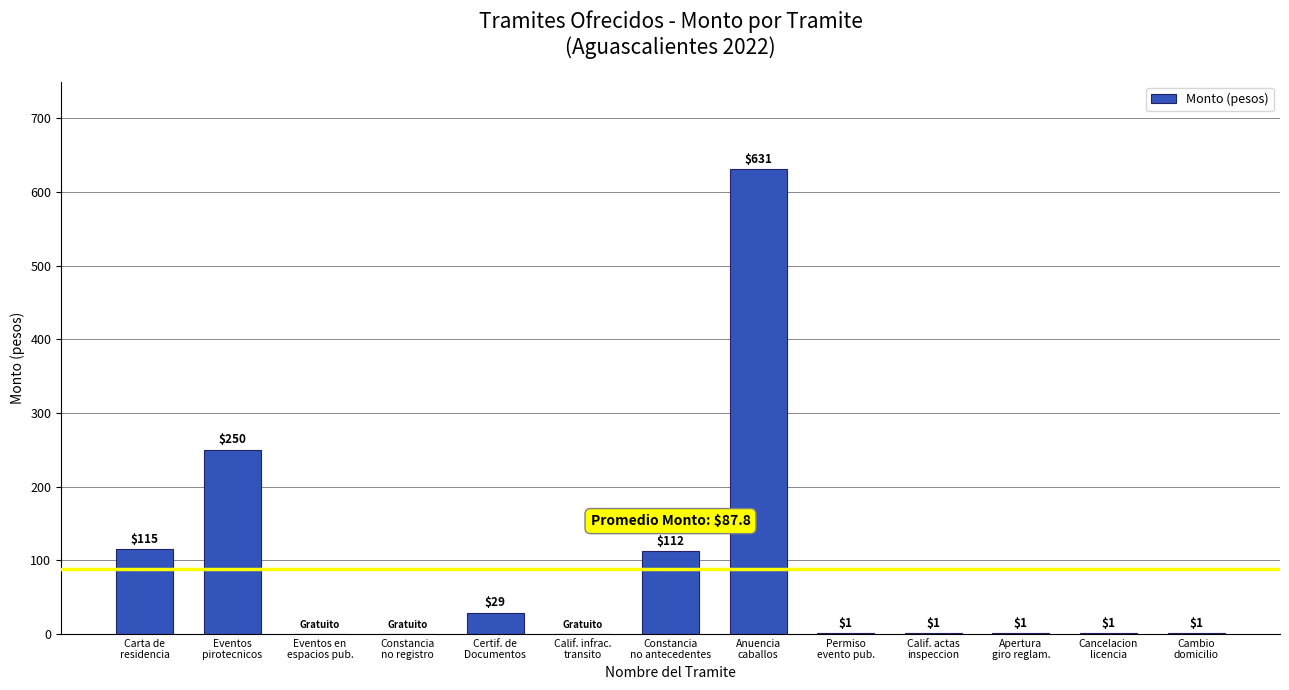

What is the sum of all values?

1142